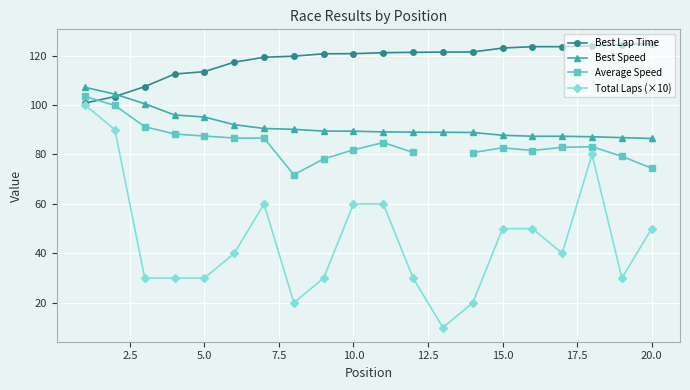

What is the highest value of the Best Lap Time series?

124.9